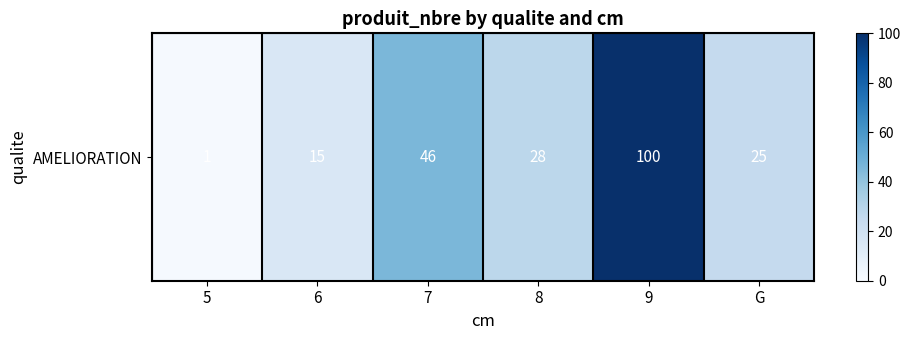

What is the difference between the values at G and 6?

10